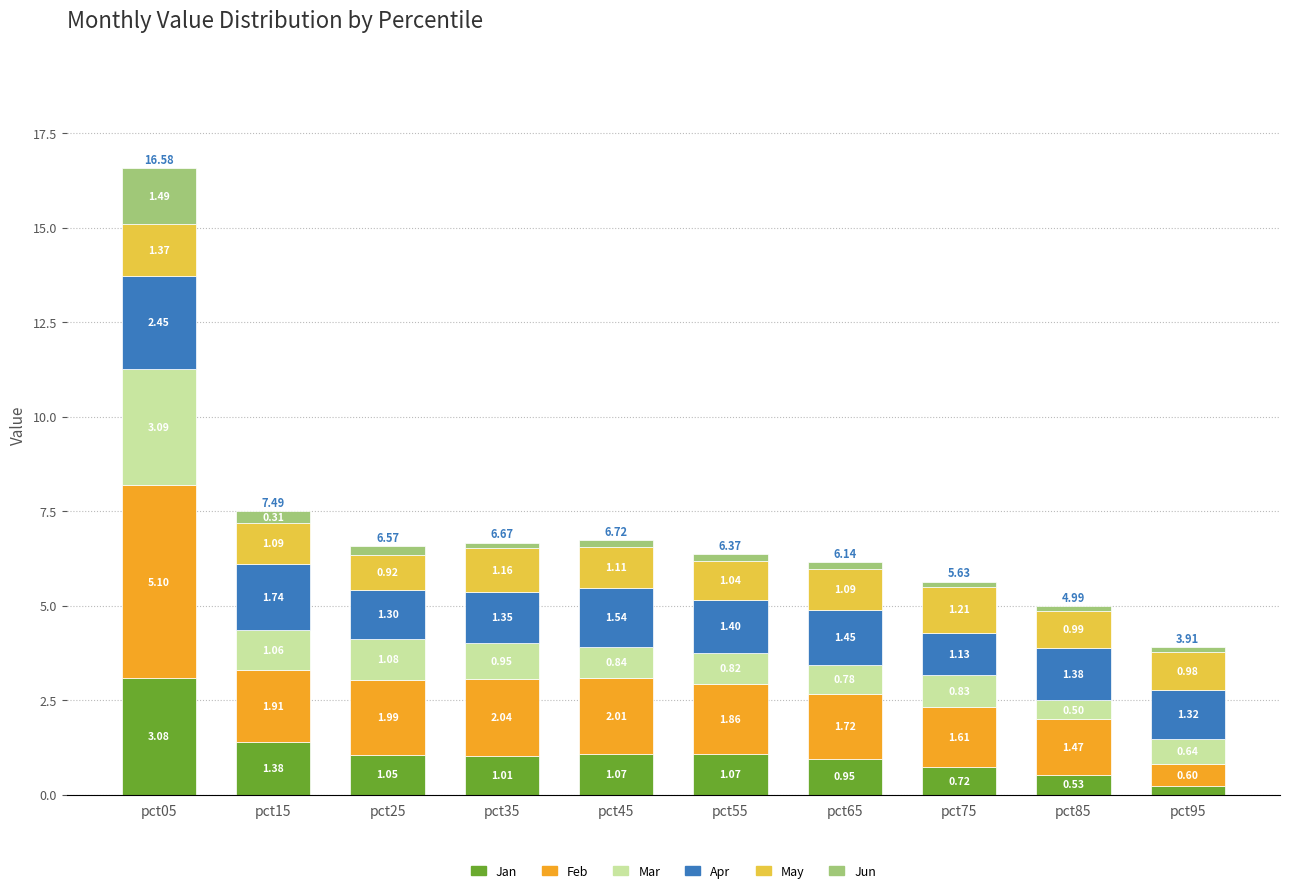

What is the total value across all series at pct55?

6.4